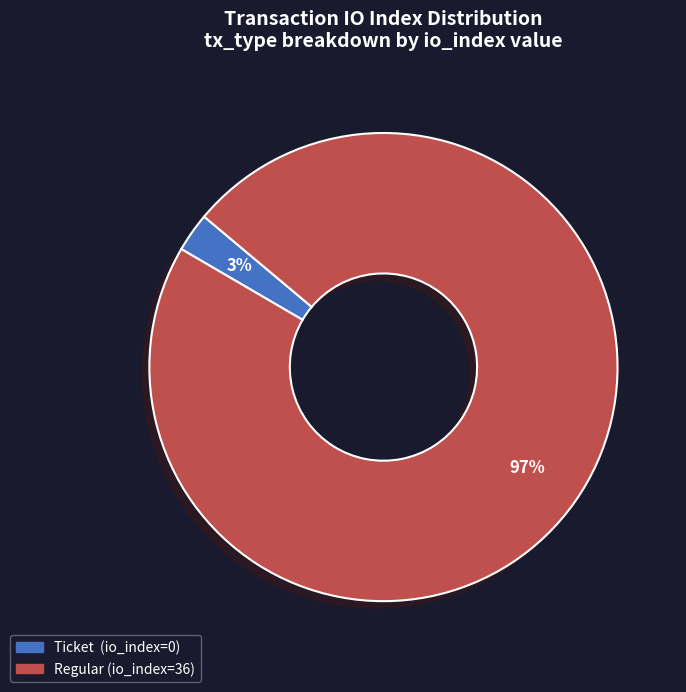

To the nearest percent, what is the combined percentage of Regular (io_index=36) and Ticket (io_index=0)?

100%